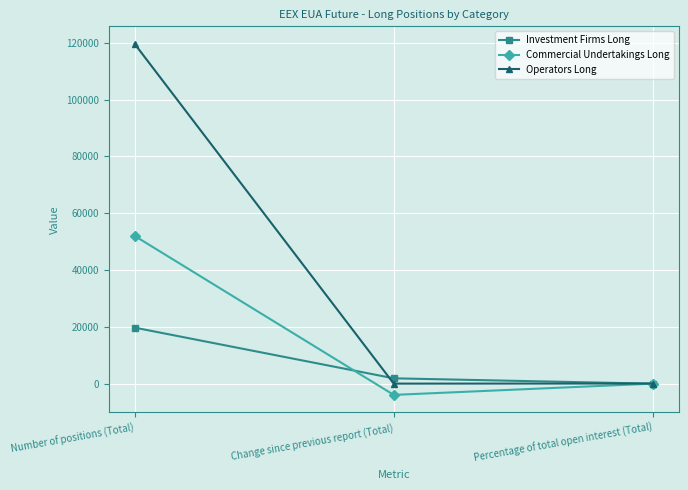

Is the value of Investment Firms Long at Percentage of total open interest (Total) greater than the value of Operators Long at Number of positions (Total)?

No